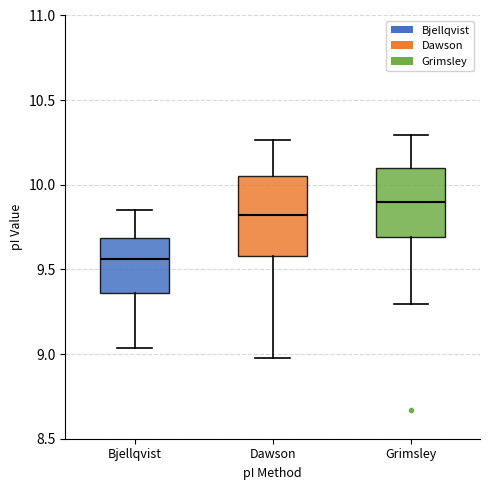

Reading left to right, transcribe this box plot: for each box, give where its median line is, the range the box spans, and where its two whiskers end, as read against the y-axis. The values are not printed on the chart, so give them approximately, as read against the axis.

Bjellqvist: median 9.55, box 9.35 to 9.70, whiskers 9.05 to 9.85
Dawson: median 9.80, box 9.60 to 10.05, whiskers 9.00 to 10.25
Grimsley: median 9.90, box 9.70 to 10.10, whiskers 9.30 to 10.30